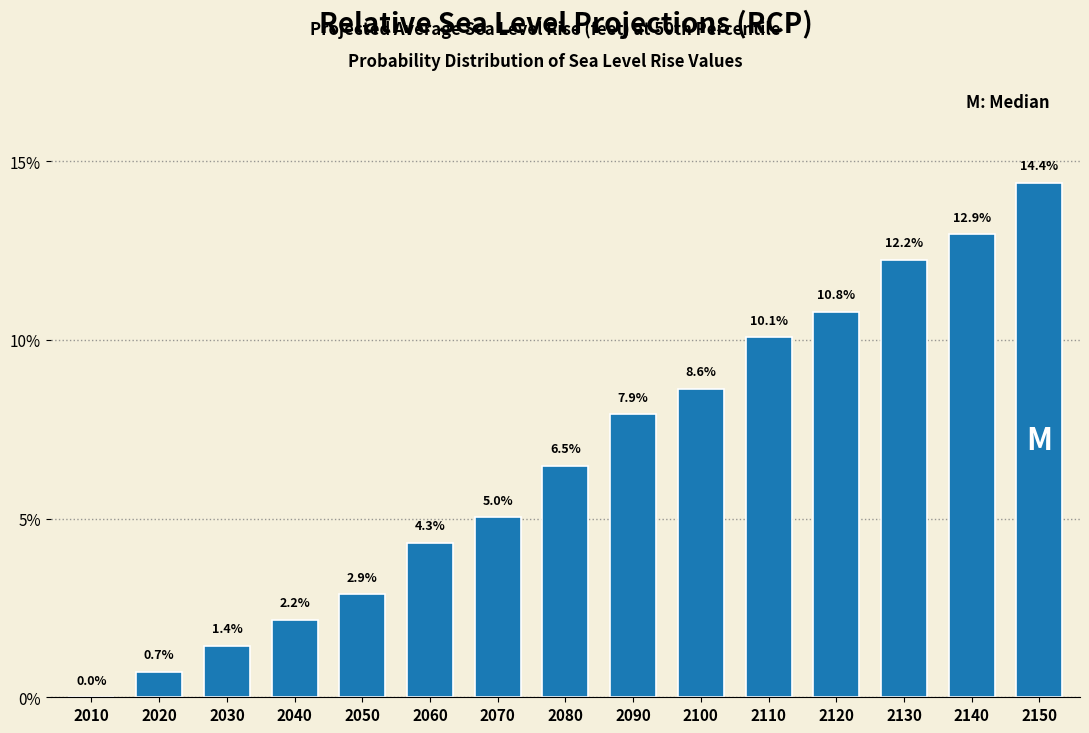

Reading left to right, extract all data points from this chart.

2010=0.0	2020=0.7	2030=1.4	2040=2.2	2050=2.9	2060=4.3	2070=5.0	2080=6.5	2090=7.9	2100=8.6	2110=10.1	2120=10.8	2130=12.2	2140=12.9	2150=14.4